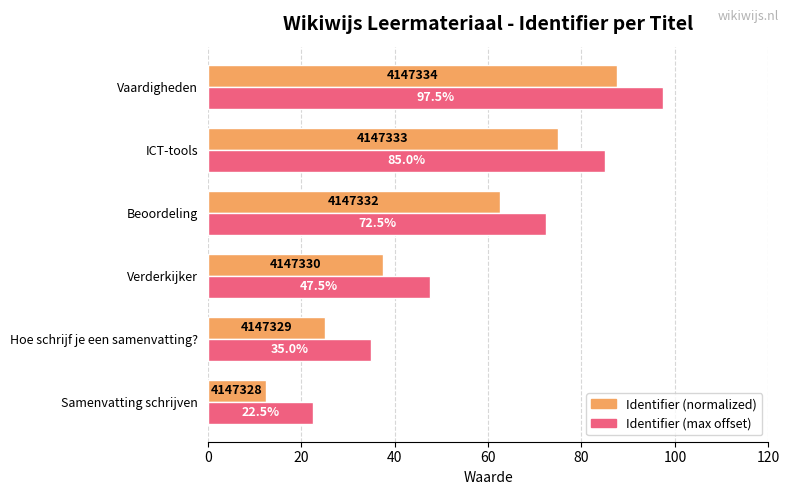

What is the difference between the highest and lowest values at Hoe schrijf je een samenvatting??

10.0